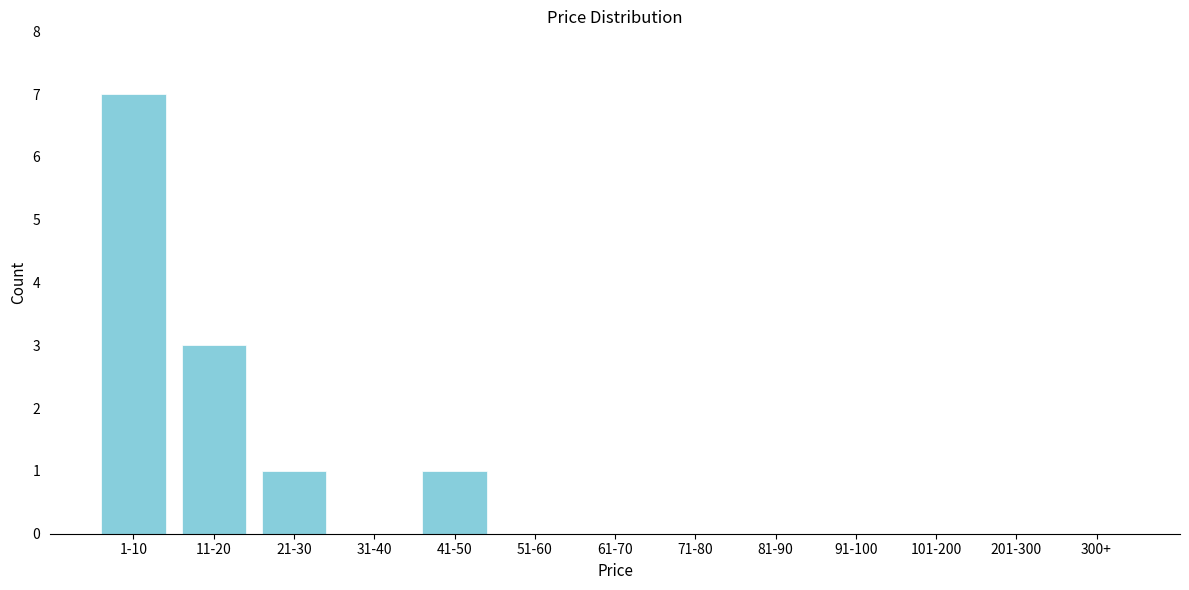

Reading left to right, transcribe all the data shown in this chart.

1-10=7	11-20=3	21-30=1	31-40=0	41-50=1	51-60=0	61-70=0	71-80=0	81-90=0	91-100=0	101-200=0	201-300=0	300+=0